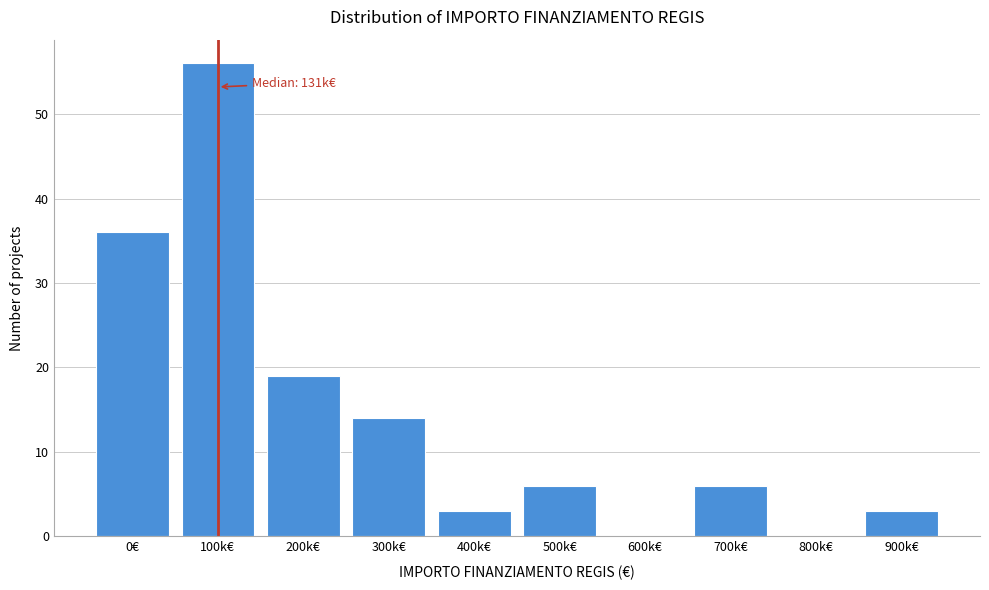

Reading left to right, list all the values displayed in this chart.

0€=36	100k€=56	200k€=19	300k€=14	400k€=3	500k€=6	600k€=0	700k€=6	800k€=0	900k€=3